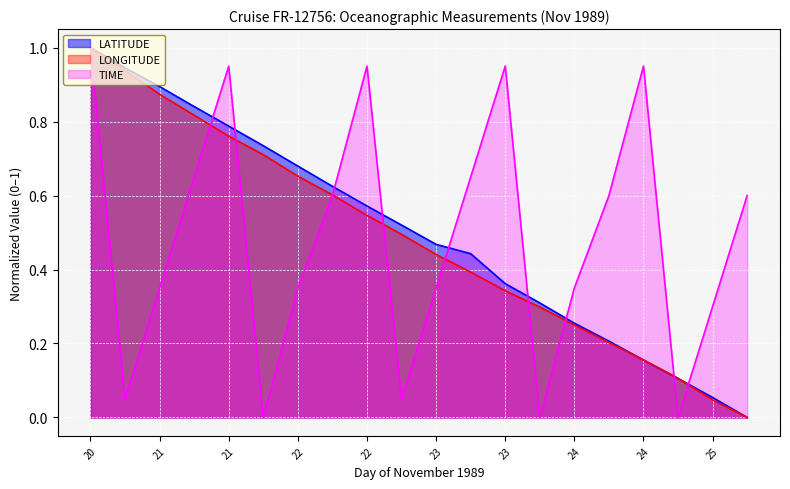

What is the difference between the maximum and minimum values in the TIME series?

1.0